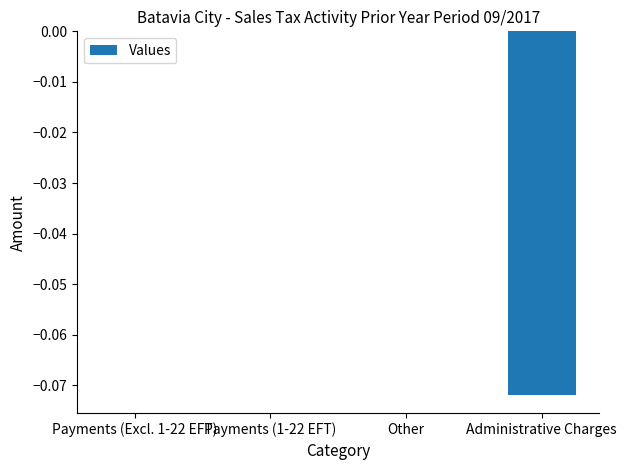

The value at Other is 0.0. True or false?

True